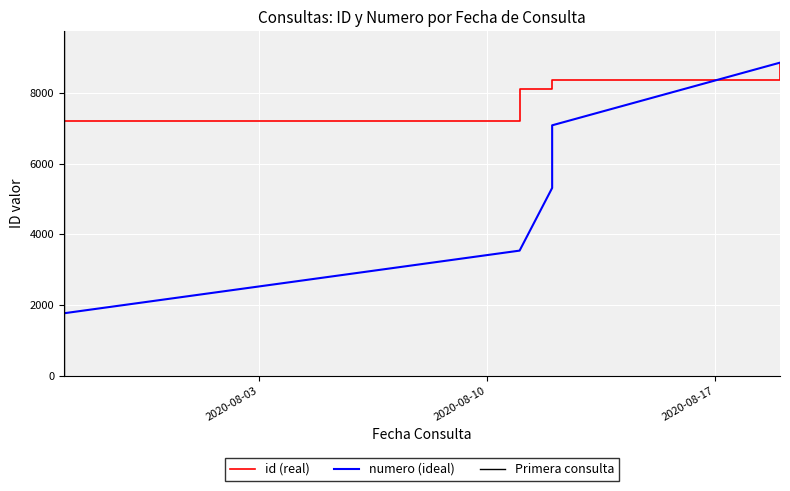

Is it true that numero equals 3542.4 at 2020-08-11?

True